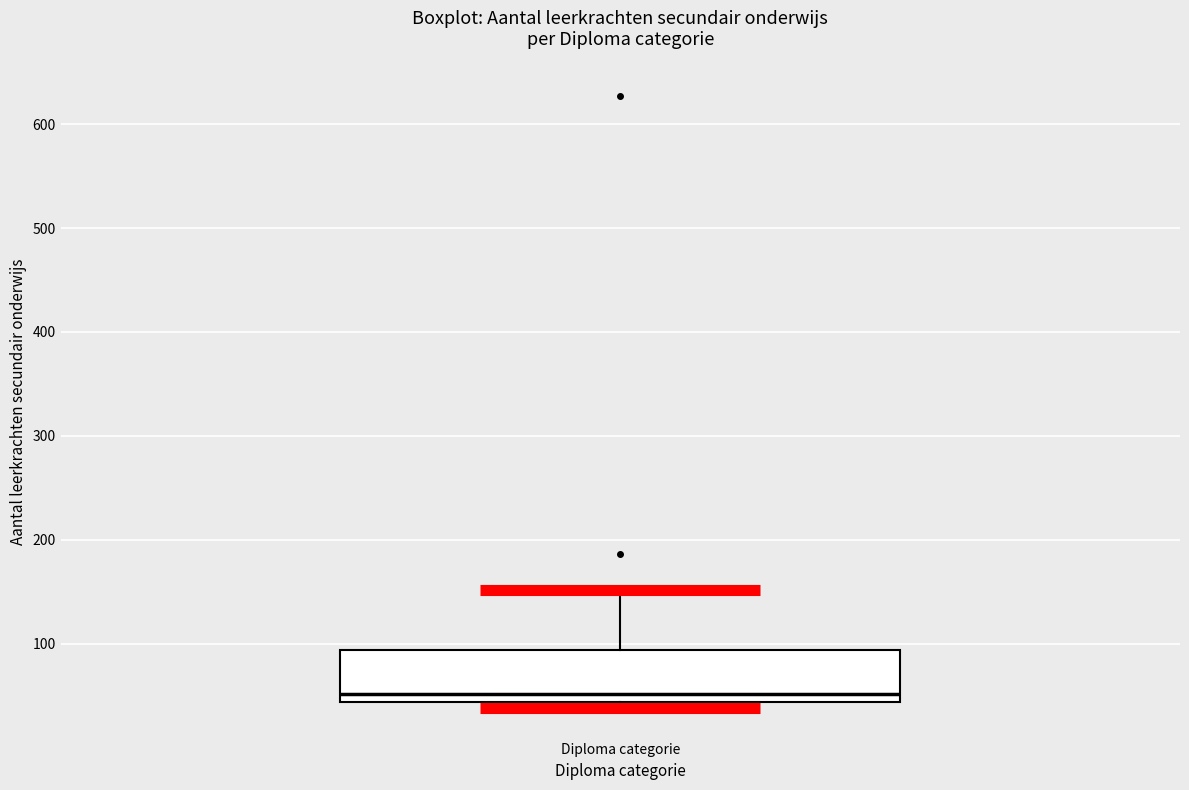

Where does the median line of the box for Diploma categorie sit on the y-axis? The values are not printed on the chart, so give them approximately, as read against the axis.

50